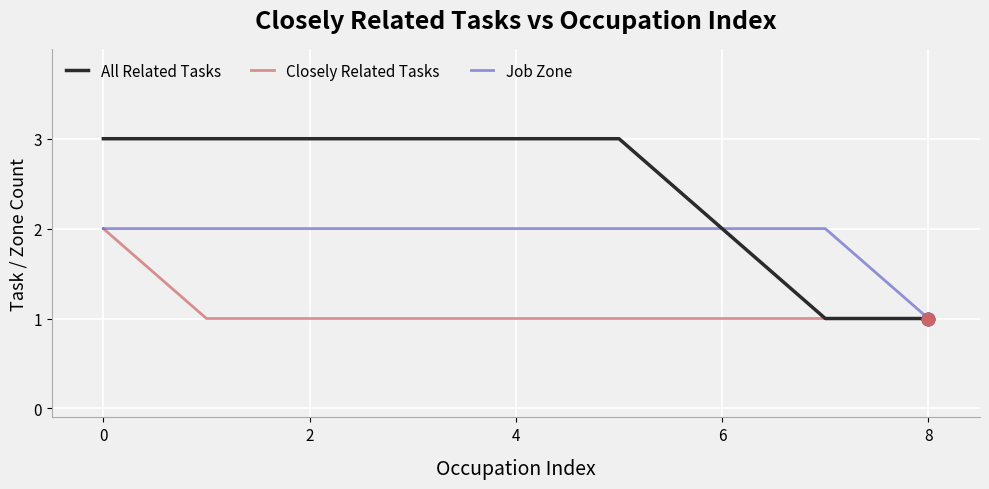

List the series in order of their overall mean, lowest first.

Closely Related Tasks, Job Zone, All Related Tasks